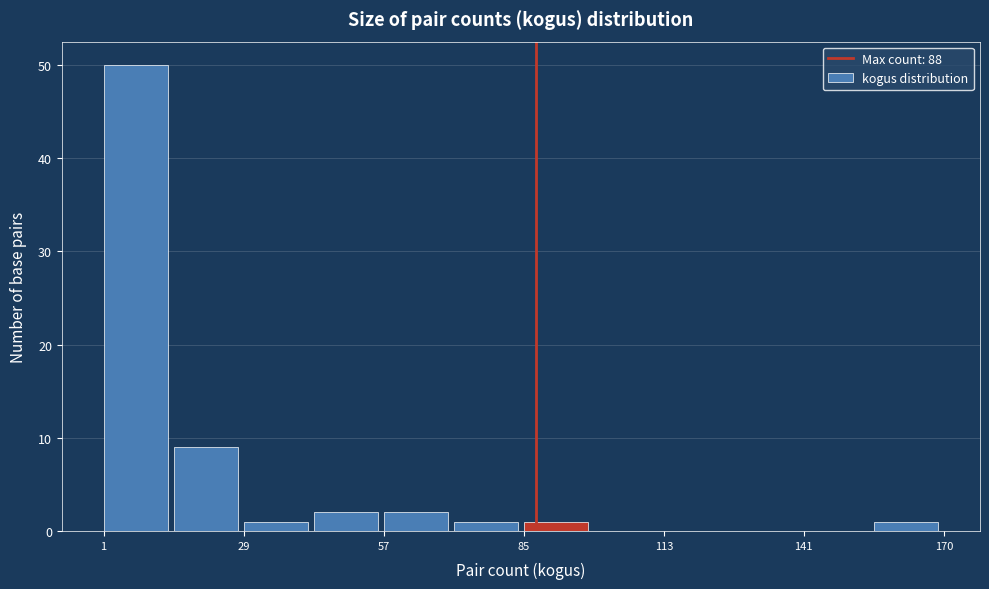

Read against the x-axis, roughly where is the centre of the tallest bar?

5